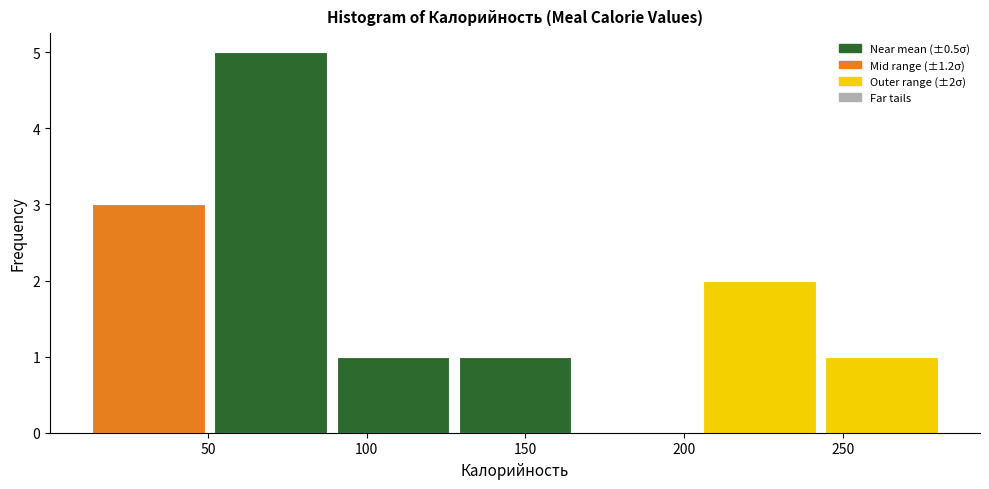

Which range on the x-axis has the tallest bar?

50 to 90